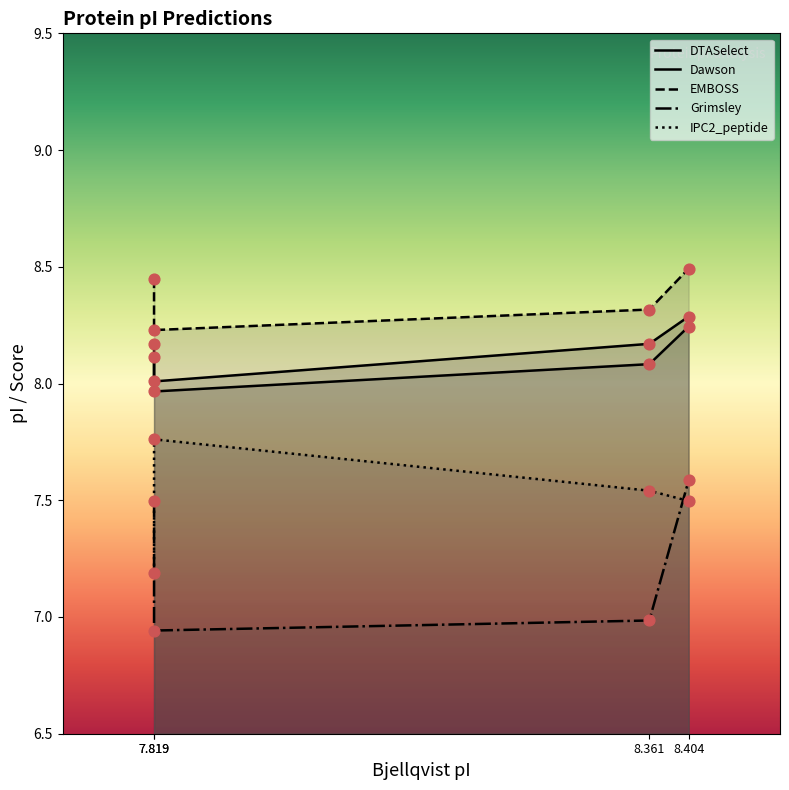

Which series has the largest Y range (max minus min)?

Grimsley